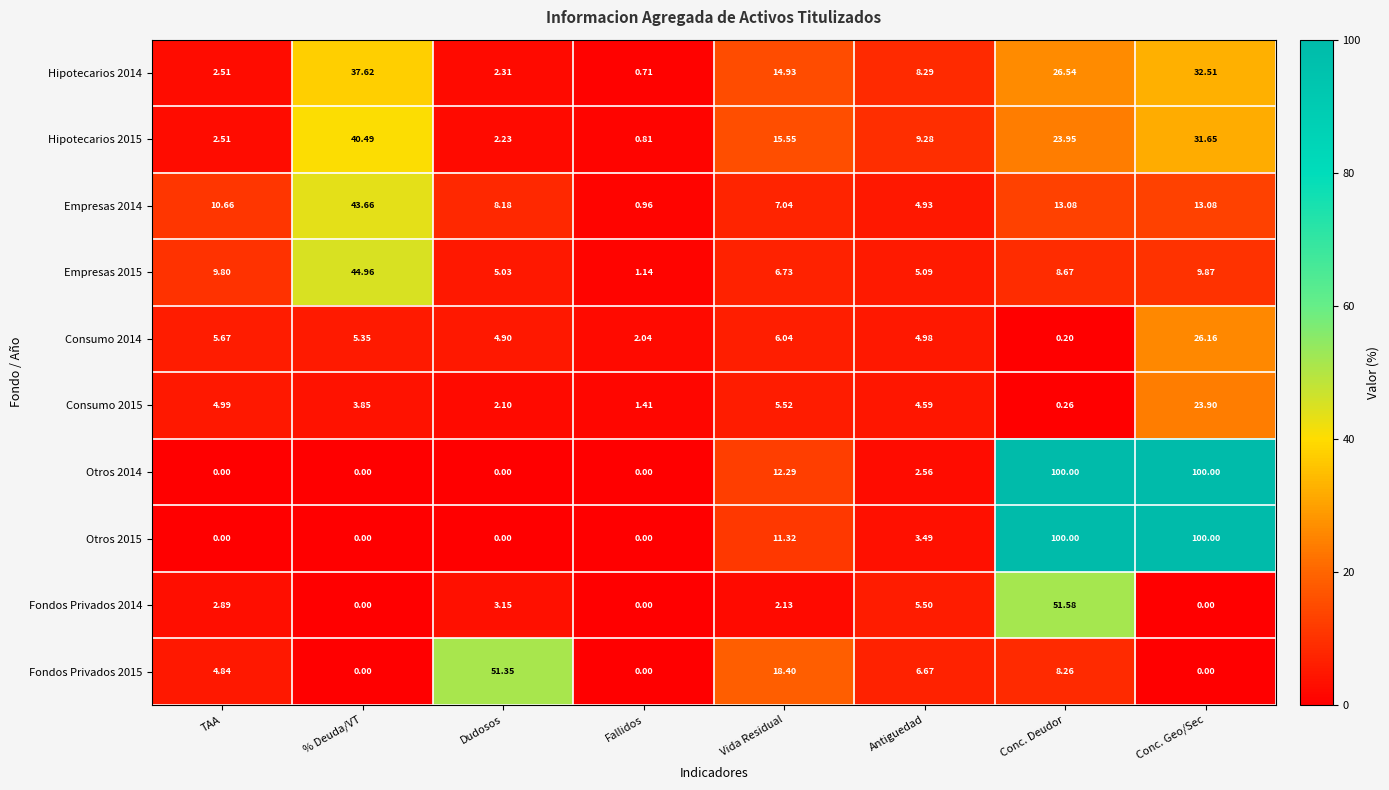

Where does the Consumo 2014 series first go above 5?

TAA